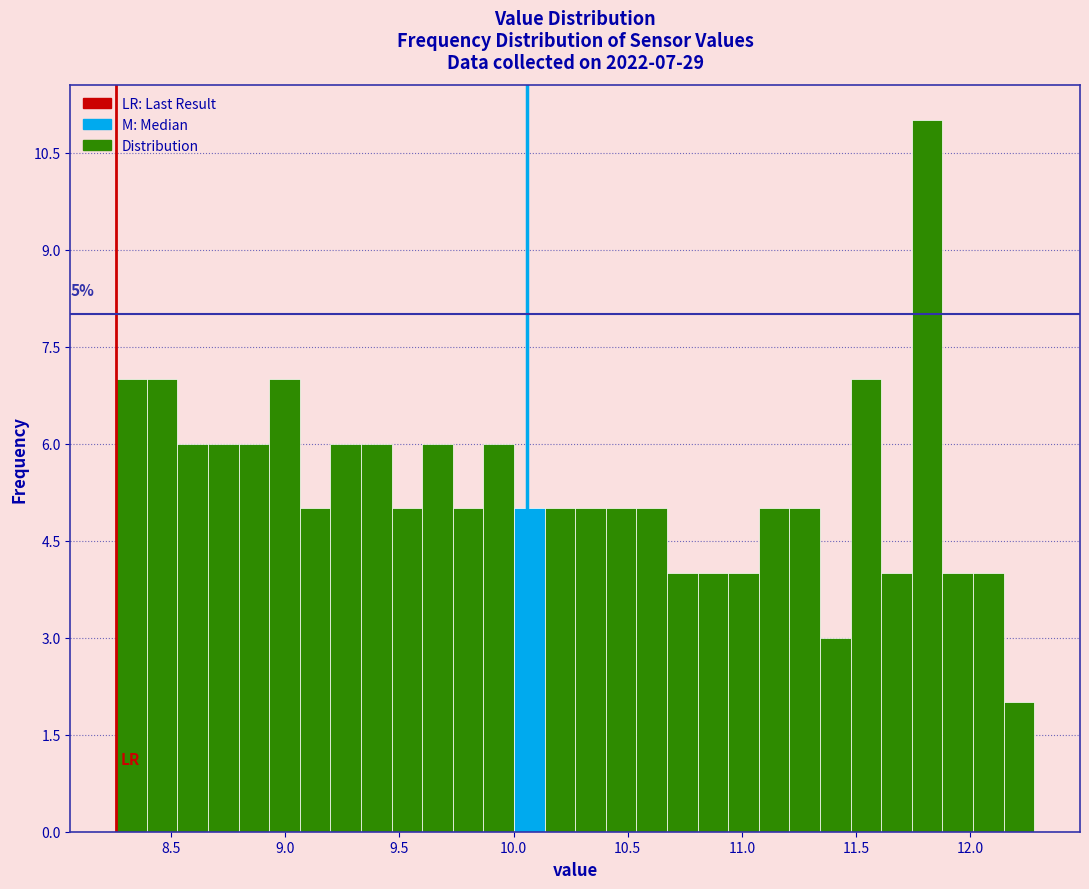

Around what value on the x-axis is the tallest bar? Give the approximate position of its centre, as read against the axis.

11.80